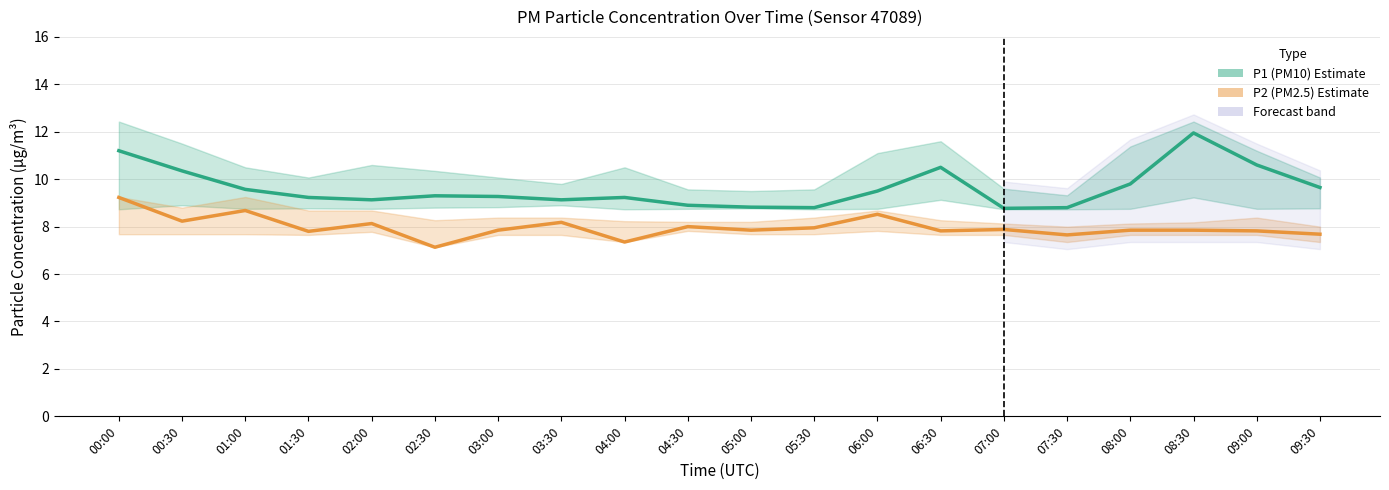

What is the total value across all series at 04:30?

16.9